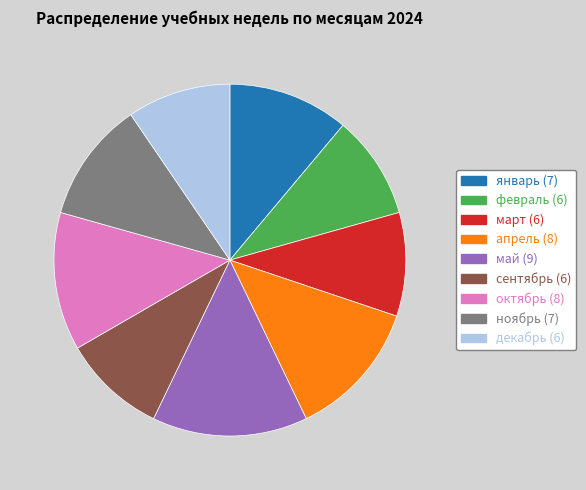

How many slices are in this pie chart?

9